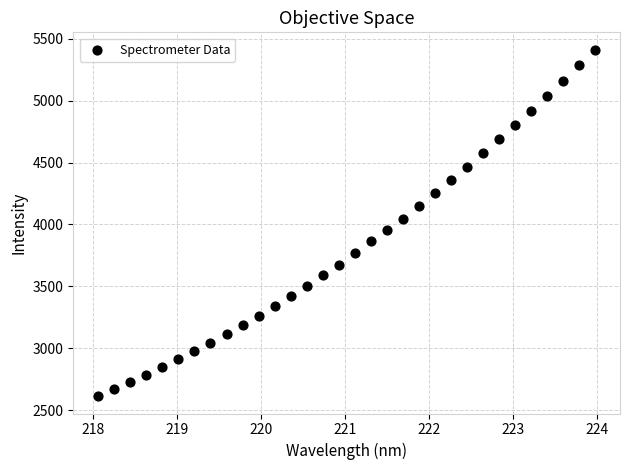

What is the range of Y values (max minus min)?

2798.4